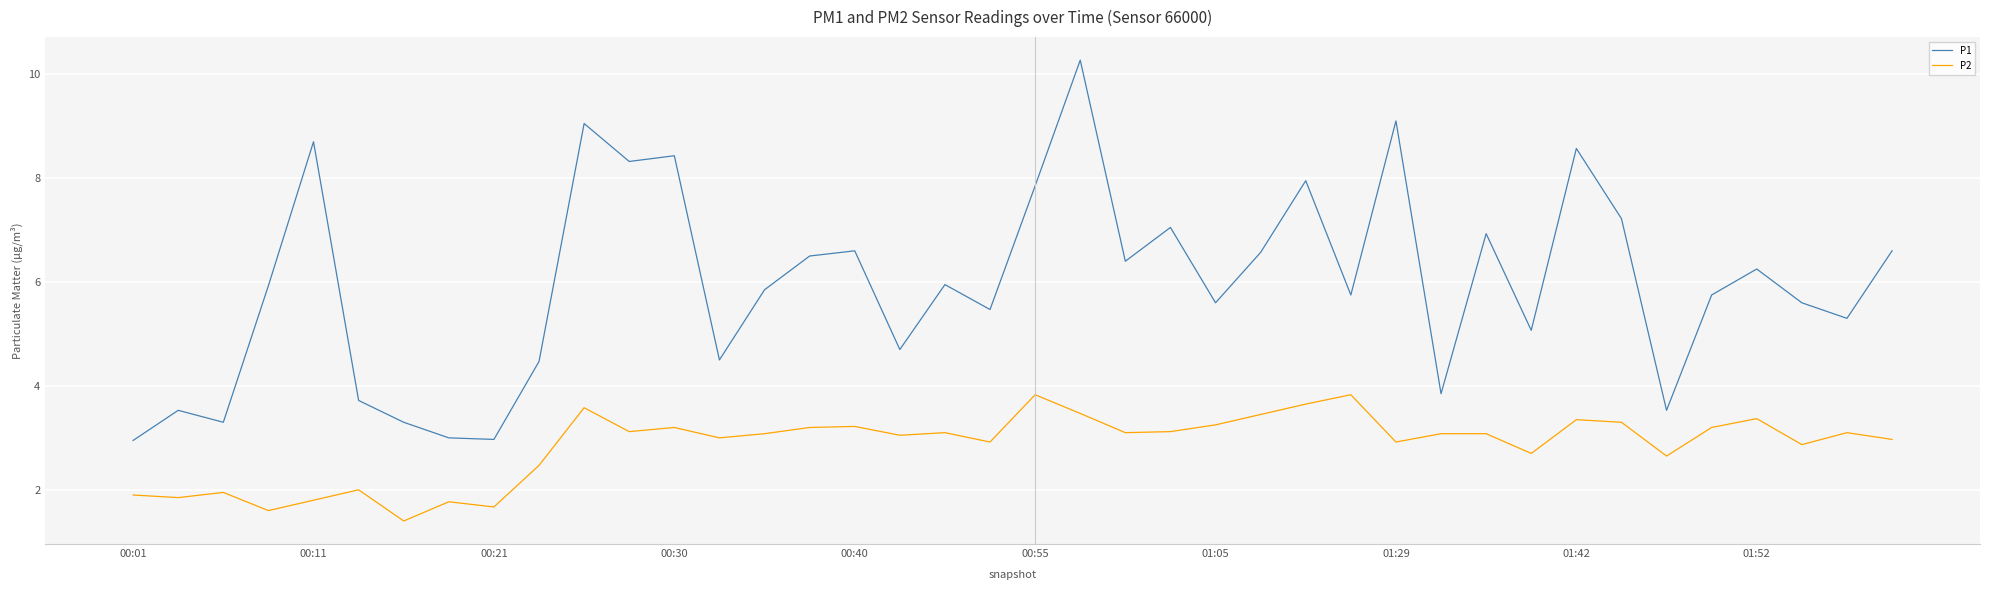

Which series has the largest total across all categories?

P1